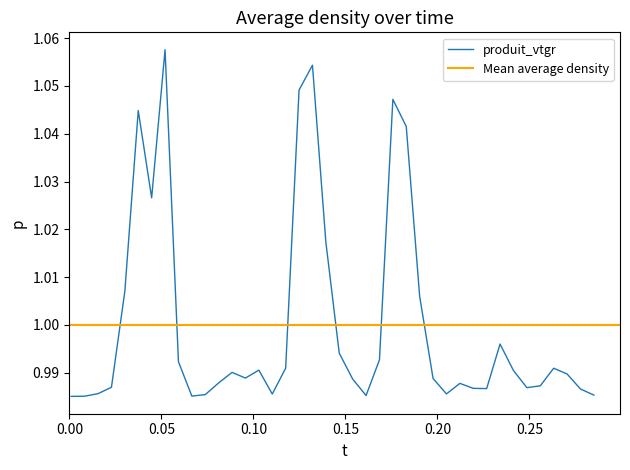

The chart shows a value of 1.6 at 8. True or false?

False